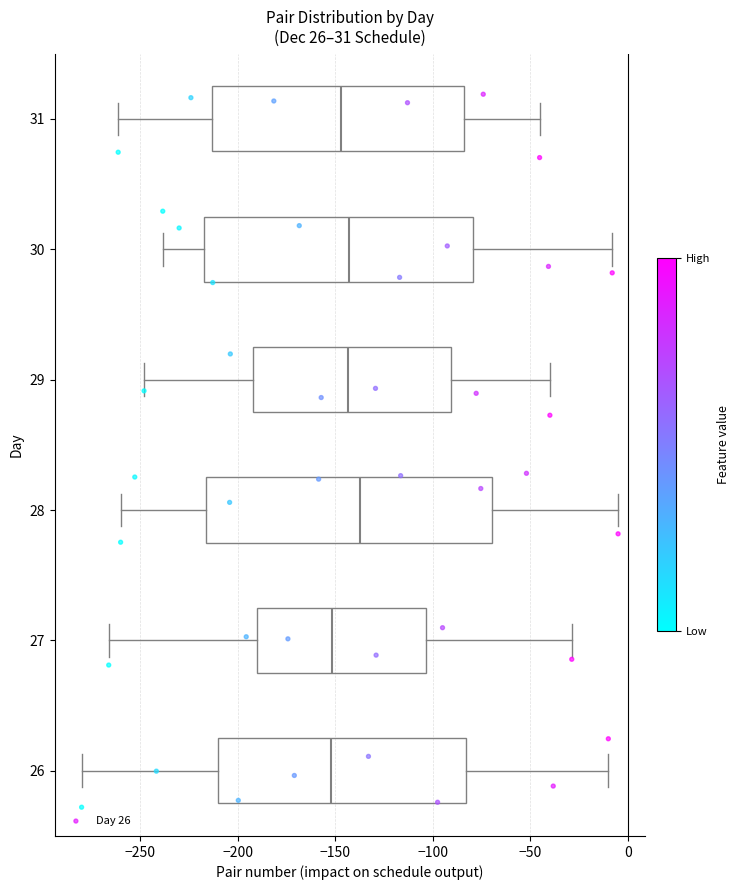

Reading bottom to top, transcribe this box plot: for each box, give where its median line is, the range the box spans, and where its two whiskers end, as read against the x-axis. The values are not printed on the chart, so give them approximately, as read against the axis.

26: median -150, box -210 to -85, whiskers -280 to -10
27: median -150, box -190 to -105, whiskers -265 to -30
28: median -135, box -215 to -70, whiskers -260 to -5
29: median -145, box -190 to -90, whiskers -250 to -40
30: median -145, box -215 to -80, whiskers -240 to -10
31: median -145, box -215 to -85, whiskers -260 to -45